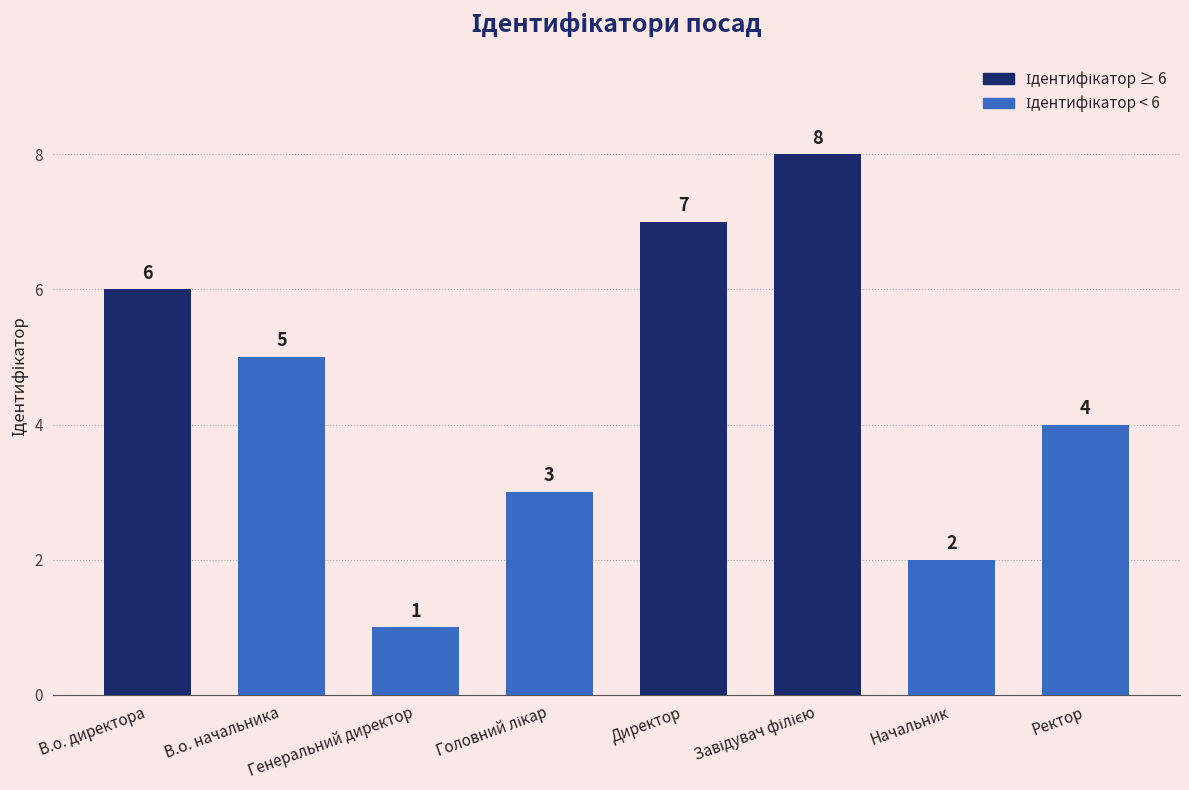

What is the maximum value shown in the chart?

8